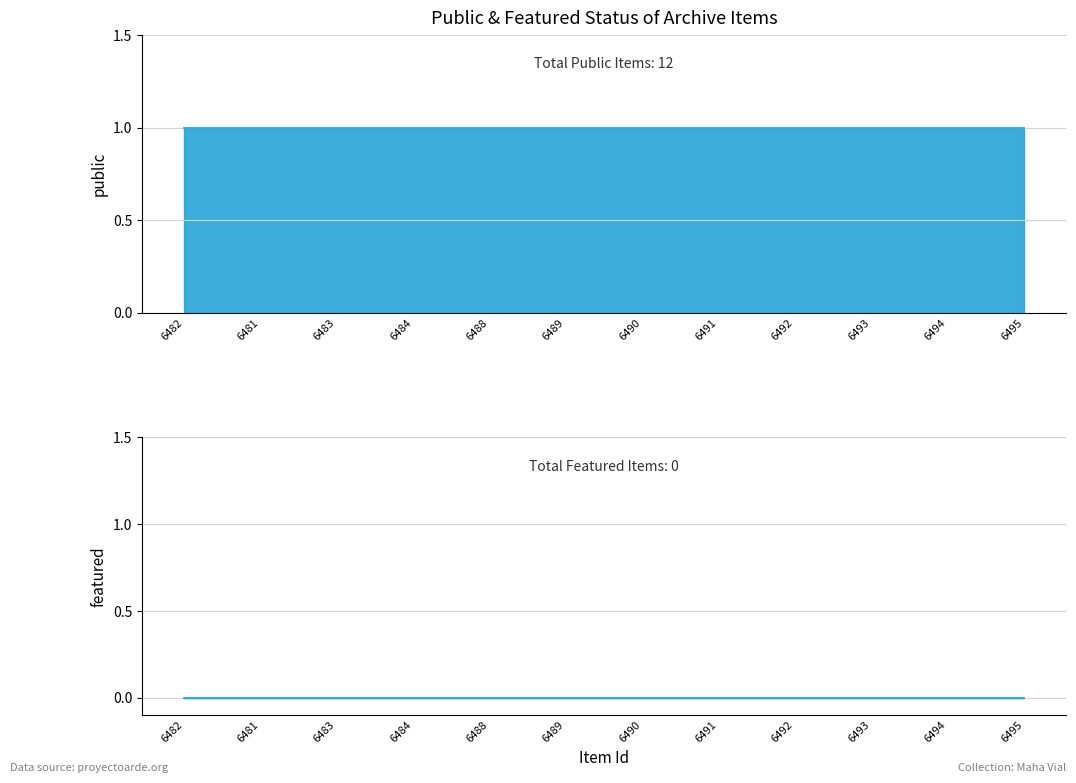

Rank the series at 6493 from highest to lowest value.

public, featured